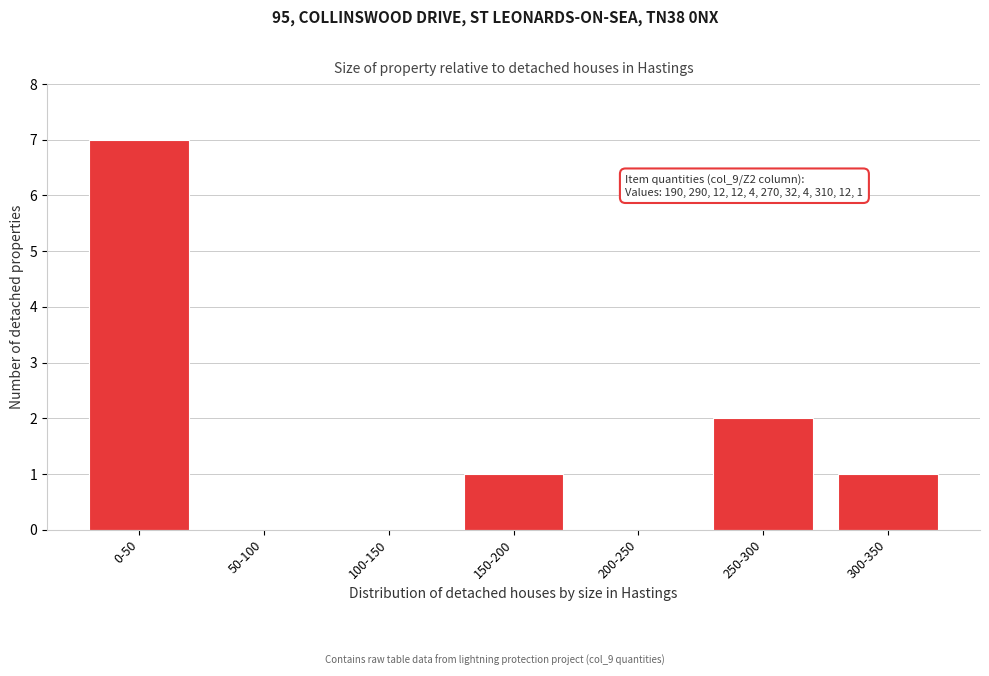

Reading left to right, transcribe all the data shown in this chart.

0-50=7	50-100=0	100-150=0	150-200=1	200-250=0	250-300=2	300-350=1